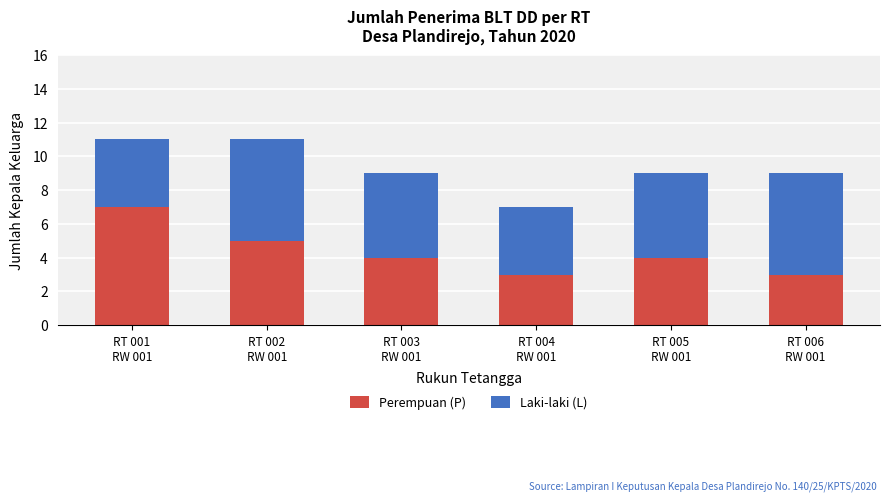

Reading right to left, transcribe the values for Perempuan (P).

3	4	3	4	5	7